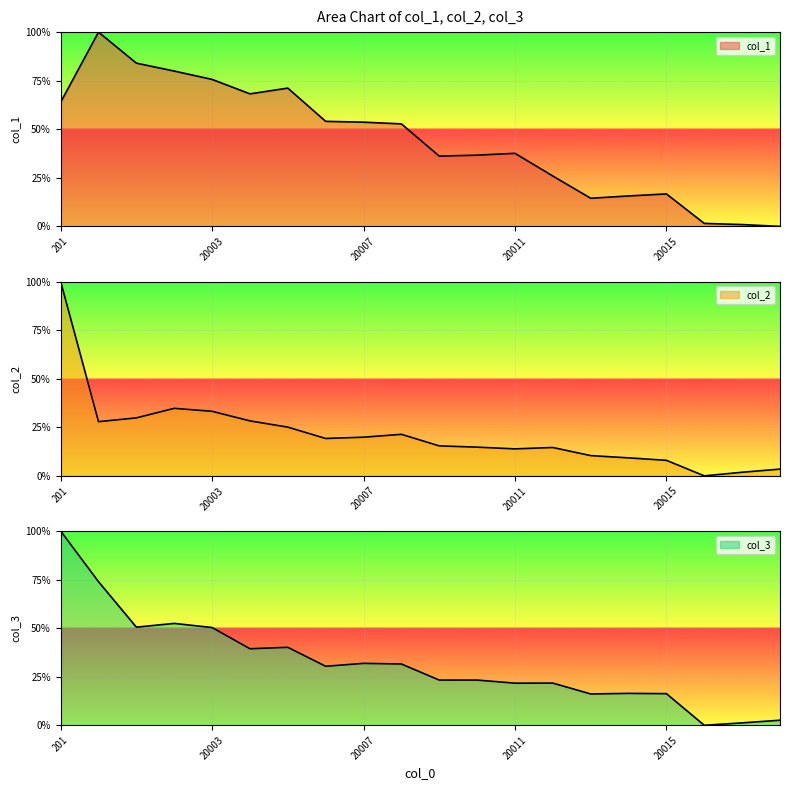

What is the value of the col_2 point at the 11th from the left?

15.4